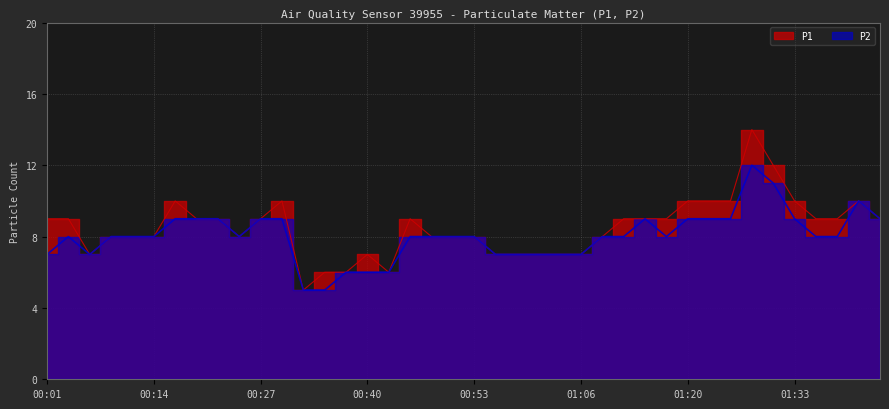

True or false: P2 and P1 intersect in this chart.

False